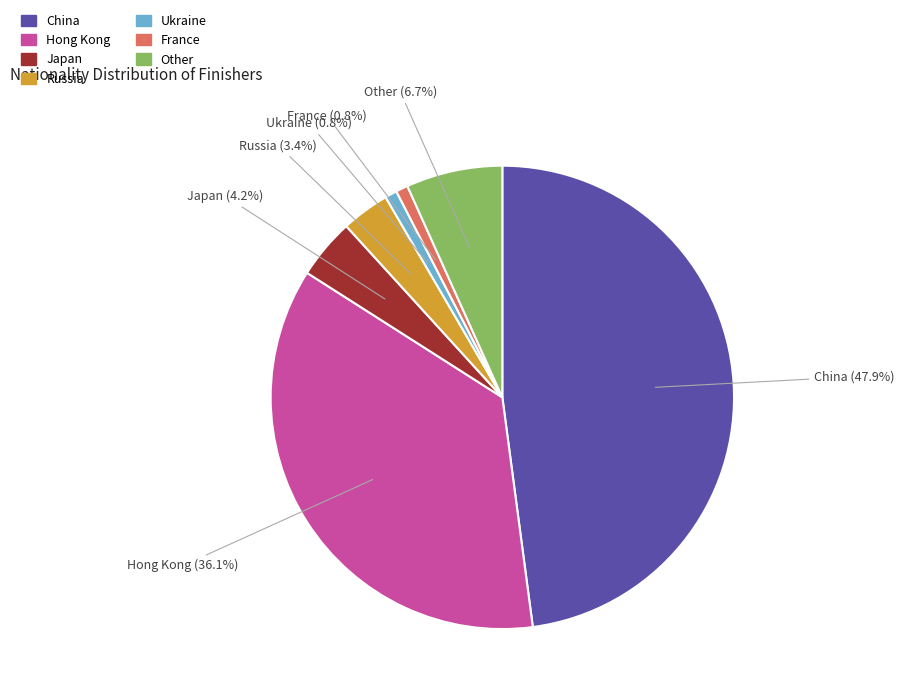

Is the sum of Hong Kong and Ukraine greater than half?

No